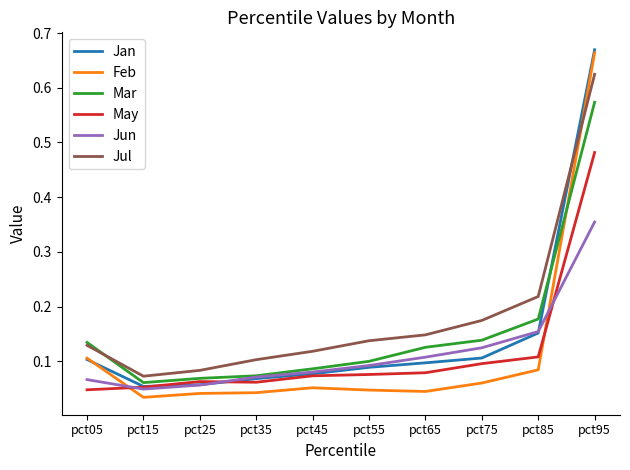

True or false: Jul and May intersect in this chart.

False